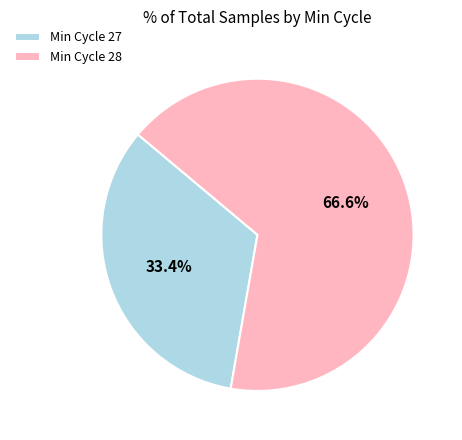

What is the total percentage of Min Cycle 27 and Min Cycle 28?

100.0%